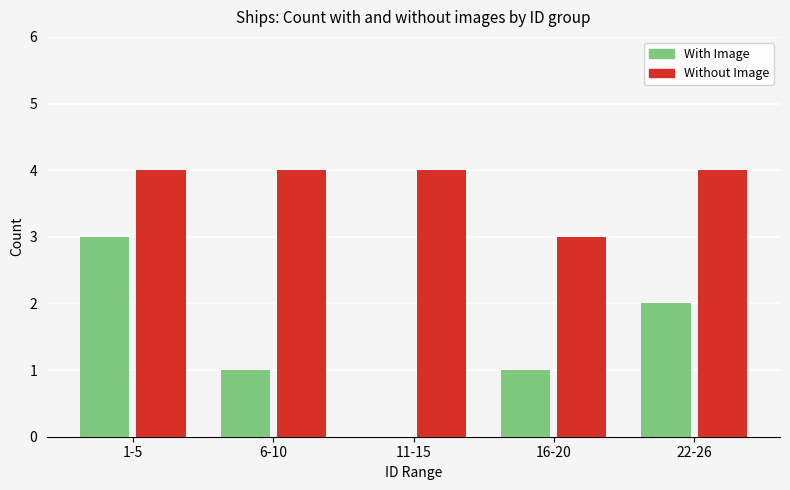

How many groups of bars are there?

5